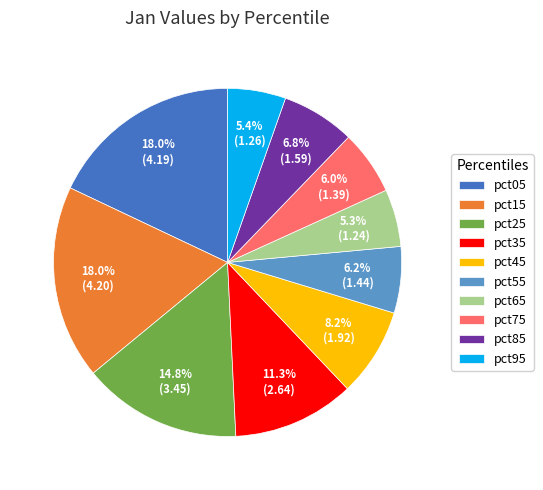

True or false: pct55 accounts for 19% of the total.

False